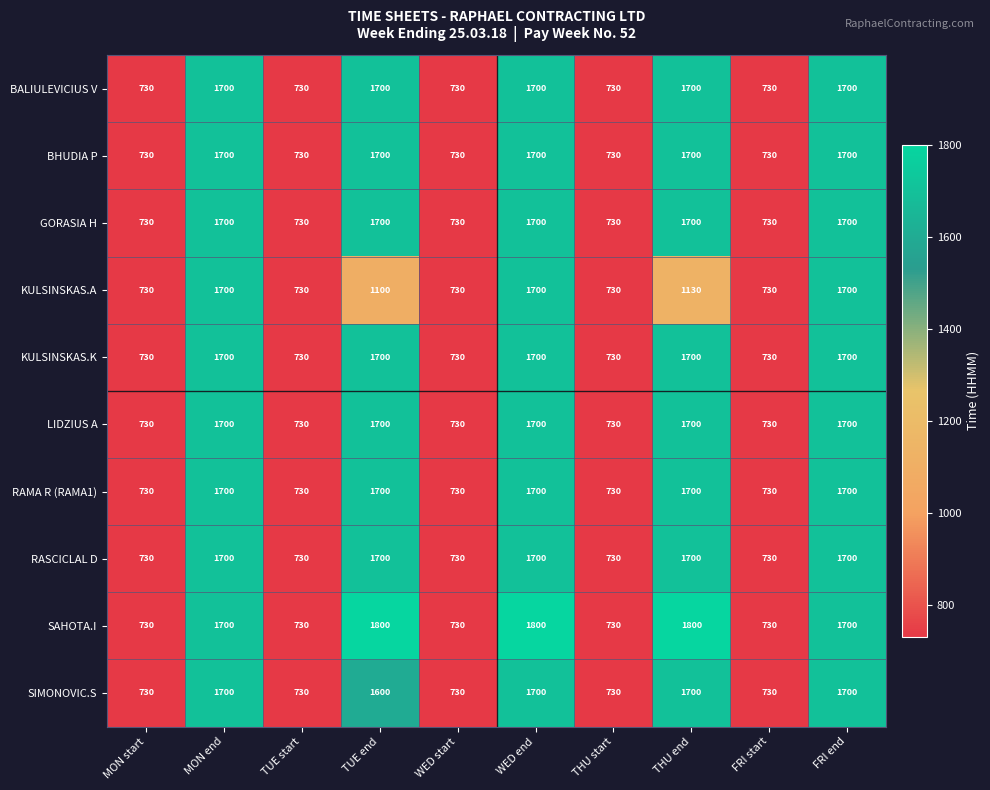

Is it true that BHUDIA P equals 730 at FRI start?

True